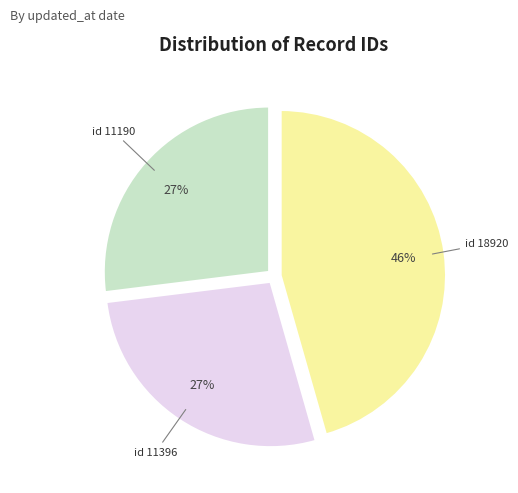

To the nearest percent, what is the average slice percentage?

33%